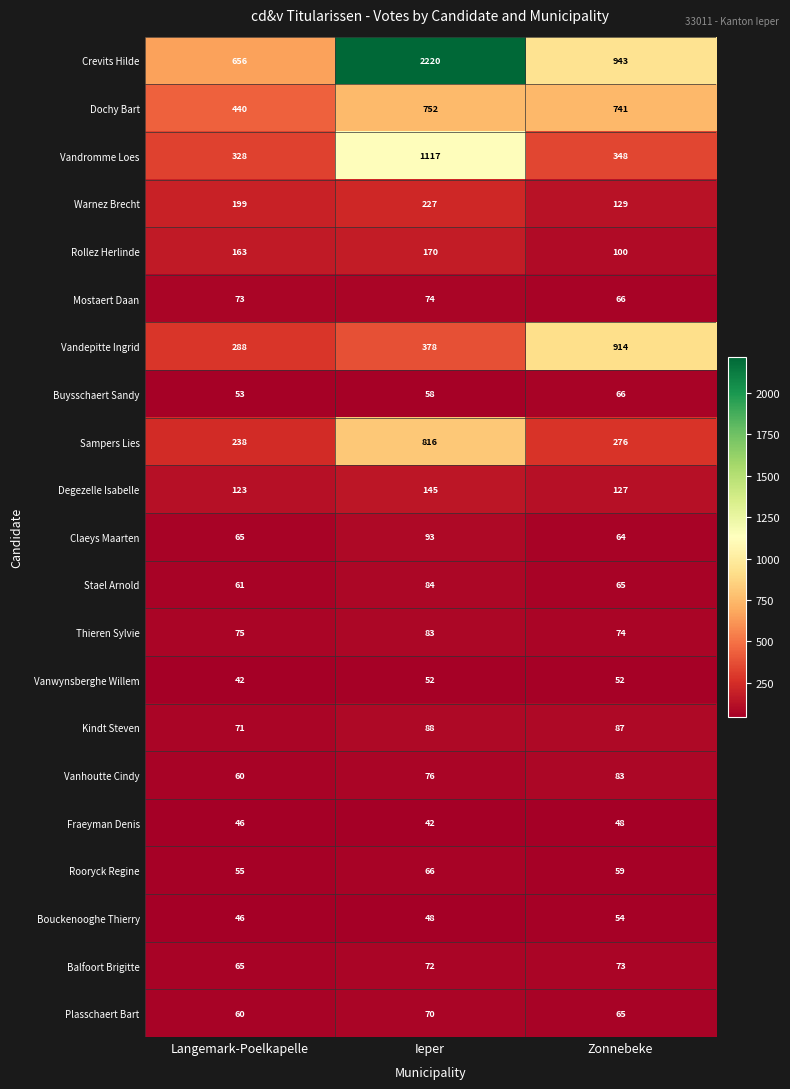

The Stael Arnold series shows 53 at Ieper. True or false?

False